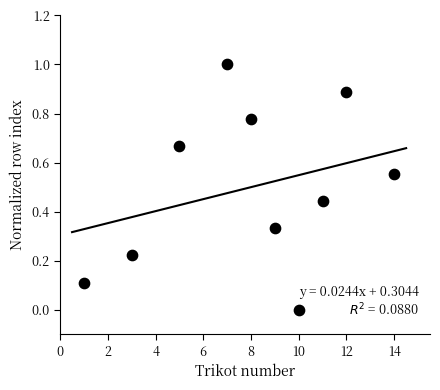

What is the range of Y values (max minus min)?

1.0